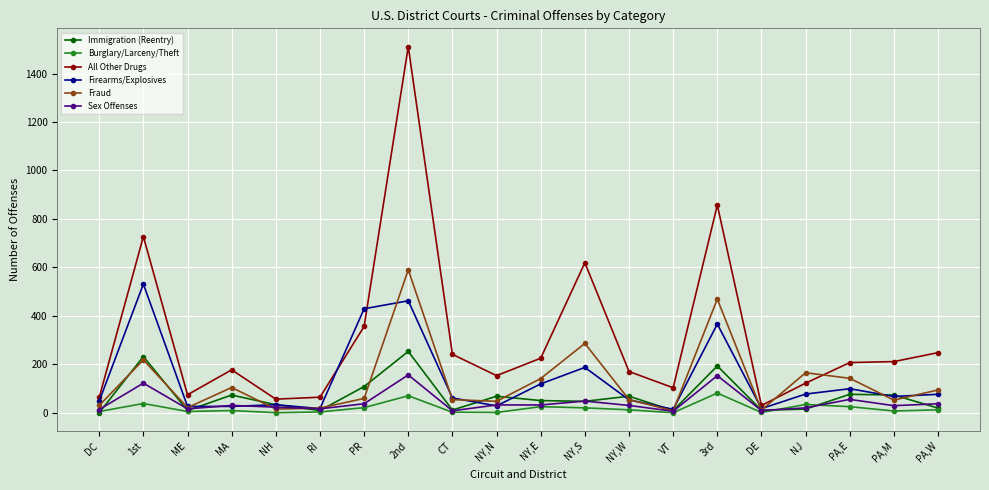

True or false: Firearms/Explosives has more than 0 interior local peaks.

True